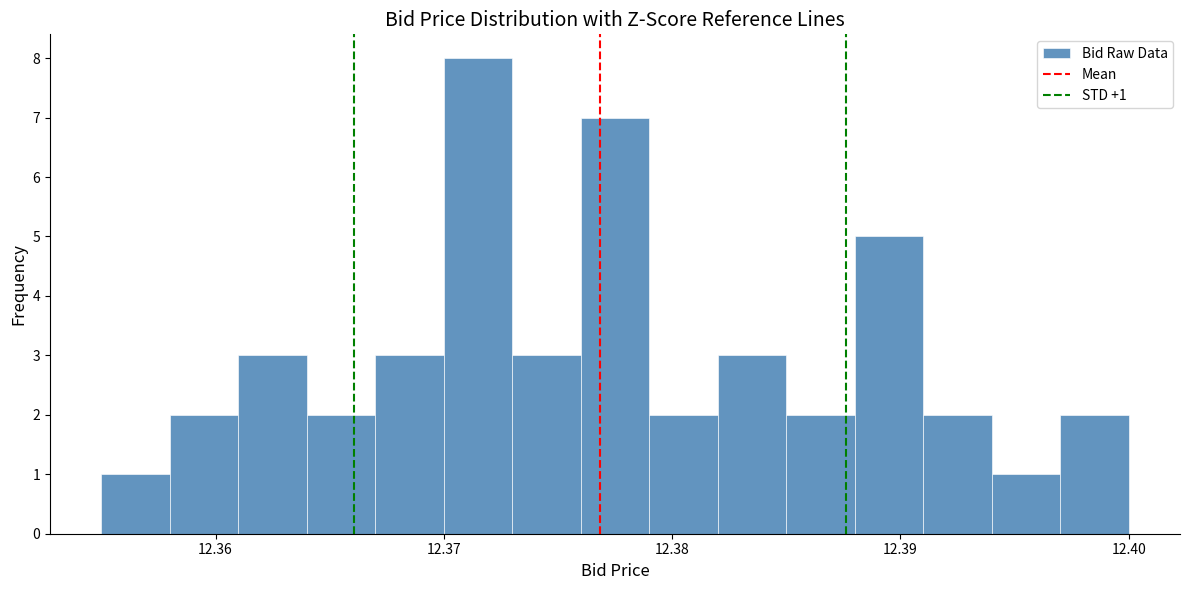

Read against the x-axis, roughly where is the centre of the tallest bar?

12.372